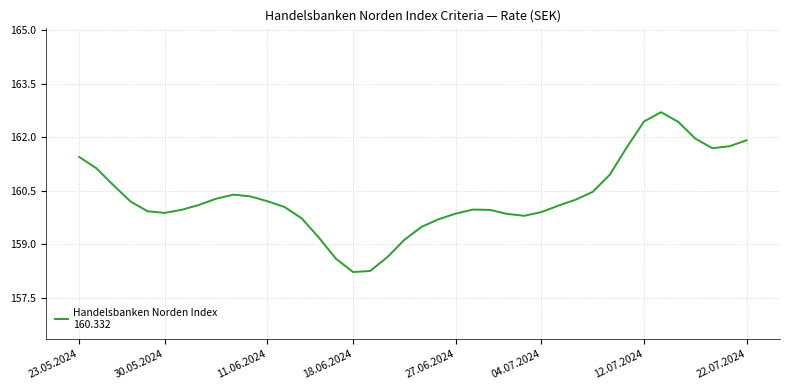

What is the minimum value shown in the chart?

158.2